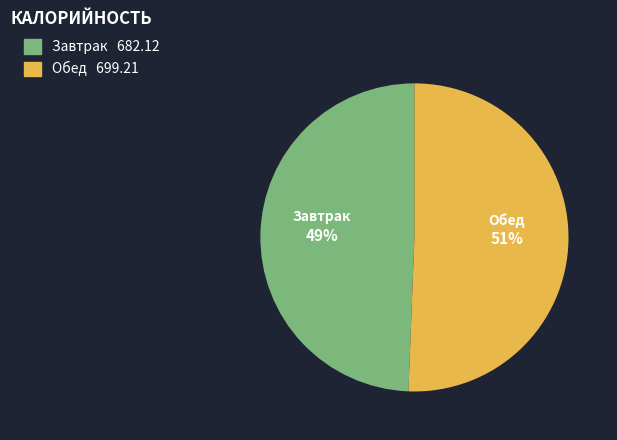

Which has a higher value, Завтрак or Обед?

Обед